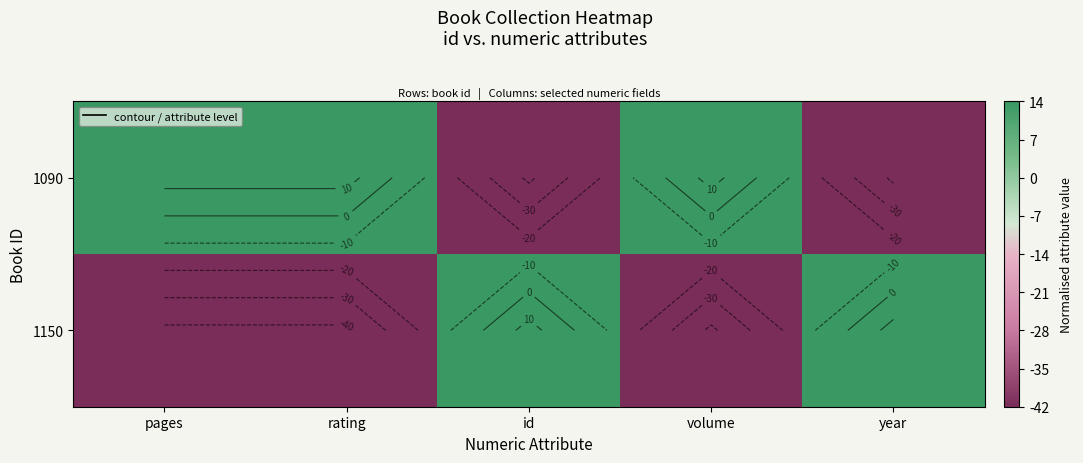

At which category does the chart reach its peak across all series?

pages